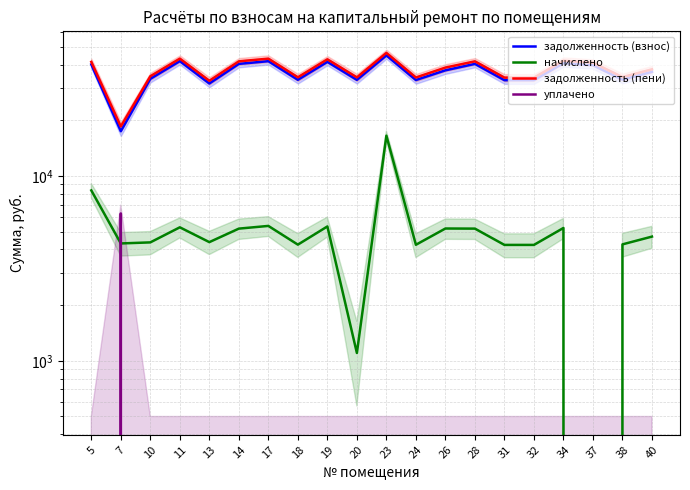

How many lines are shown in the chart?

4